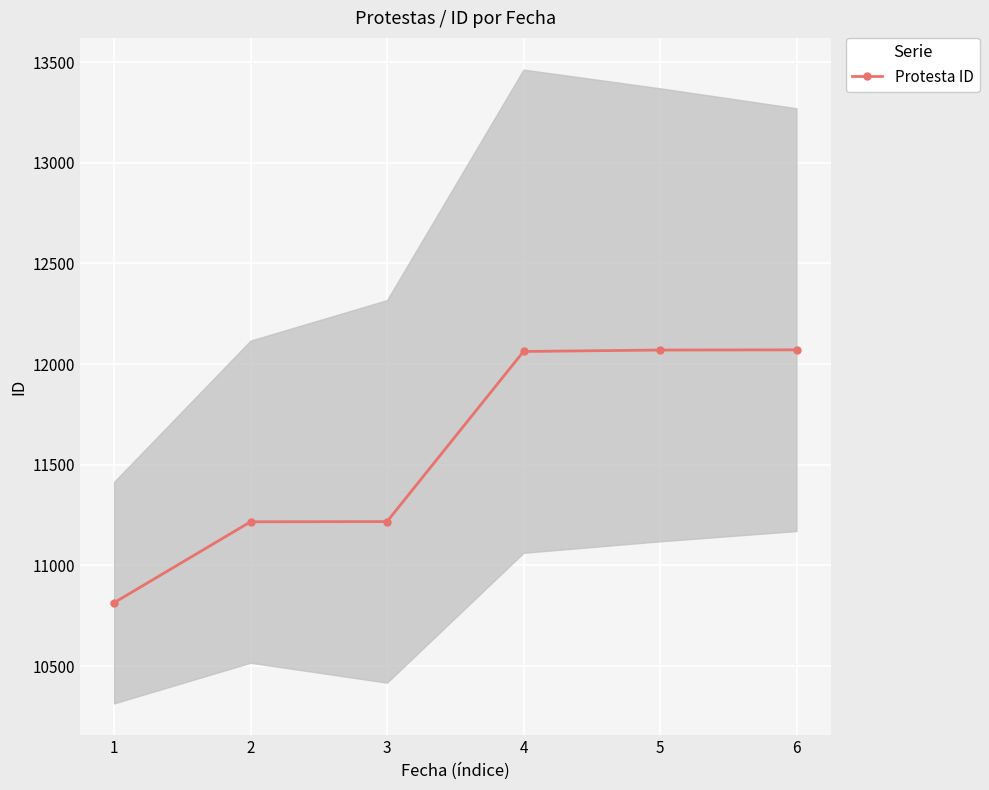

Count the number of data series in this chart.

1